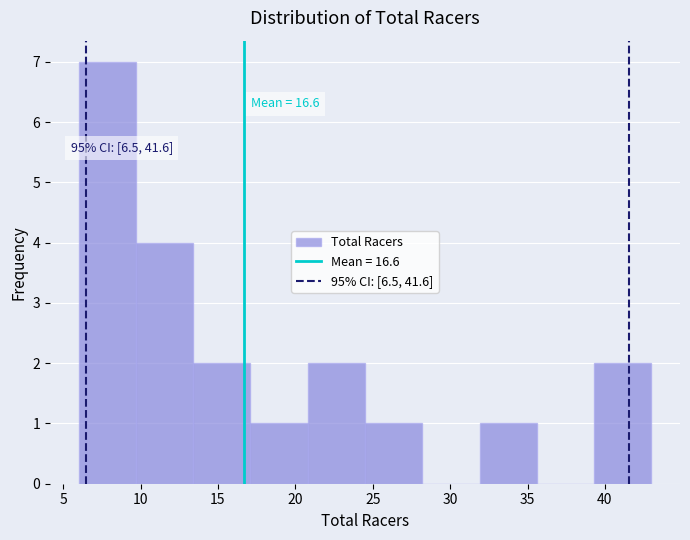

Which range on the x-axis has the tallest bar?

6.0 to 9.7